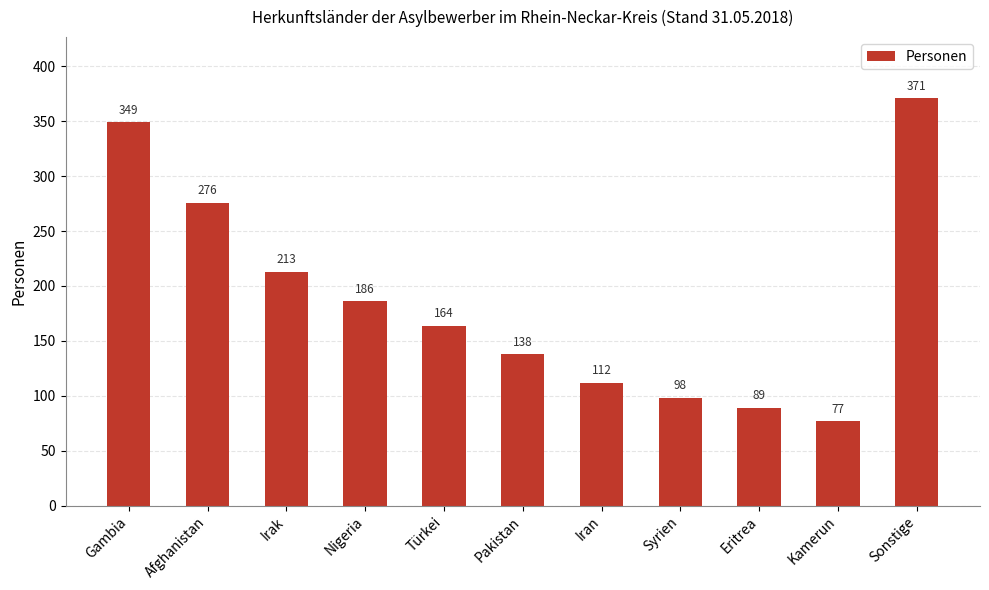

What is the sum of all values?

2073